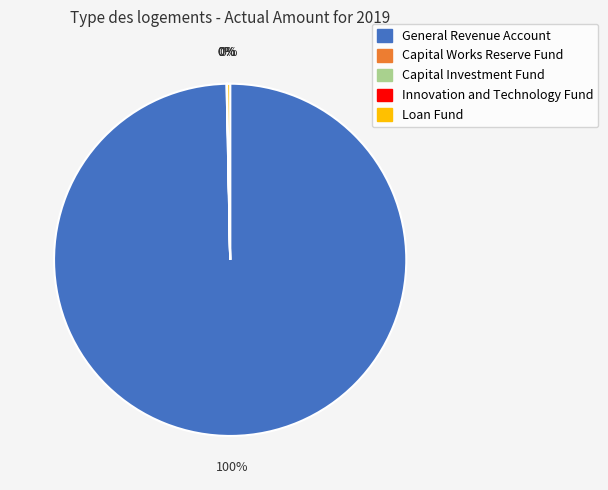

To the nearest percent, what is the difference between the largest and smallest slice percentages?

100%